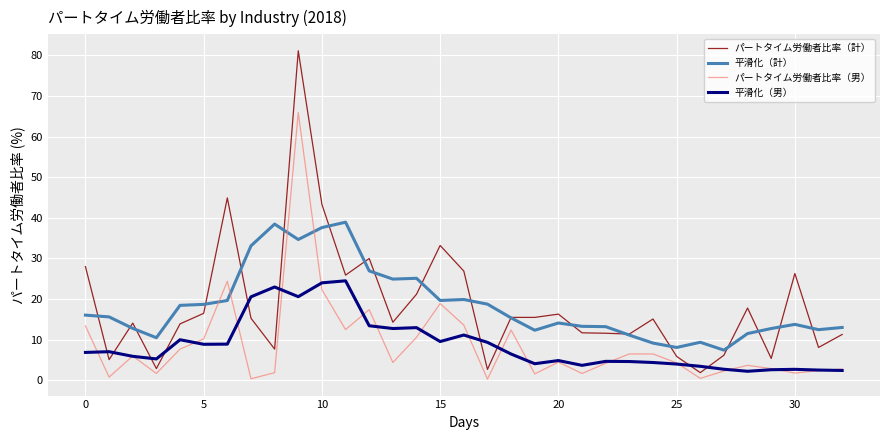

Which series has the largest range (max minus min)?

パートタイム労働者比率（計）